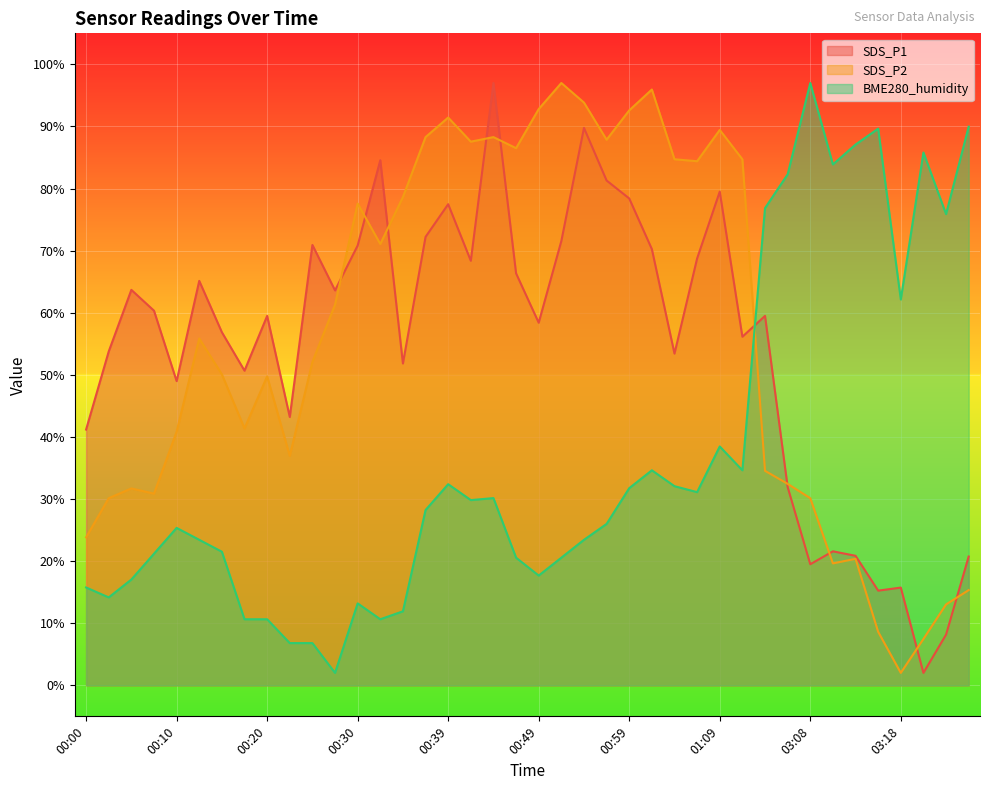

What is the maximum value shown in the chart?

97.0